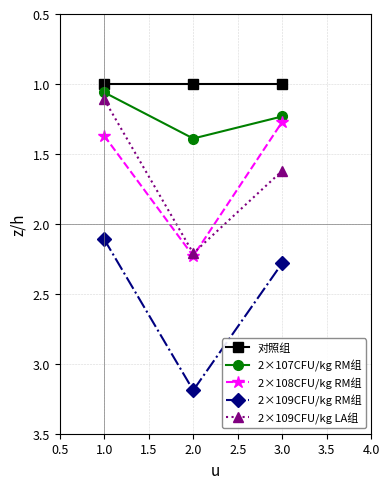

What value does the 对照组 series have at 2.0?

1.0